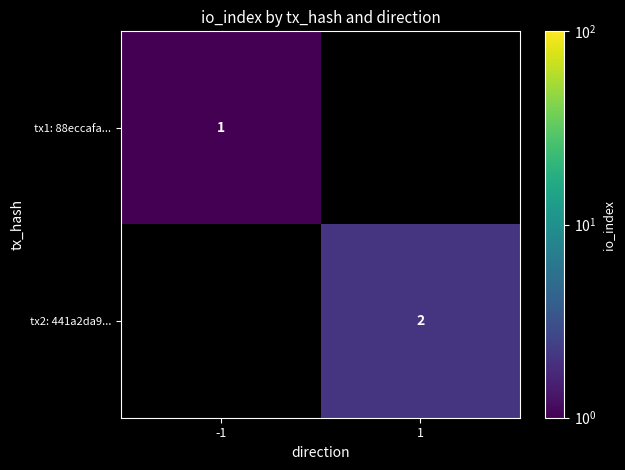

True or false: tx2: 441a2da9... has a value of 3.2 at 1.

False